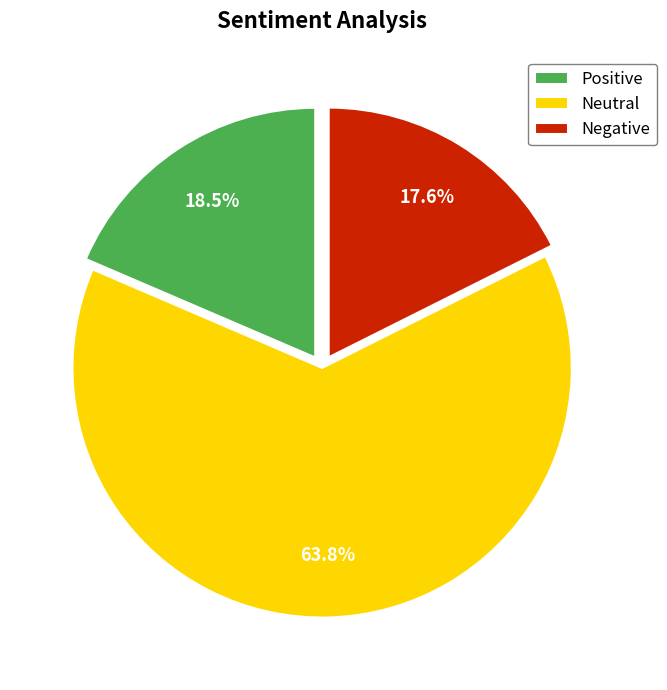

Count the number of slices in the pie.

3